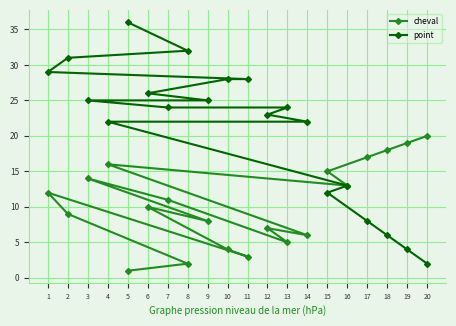

What is the sum of the cheval values at 3 and 10?

18